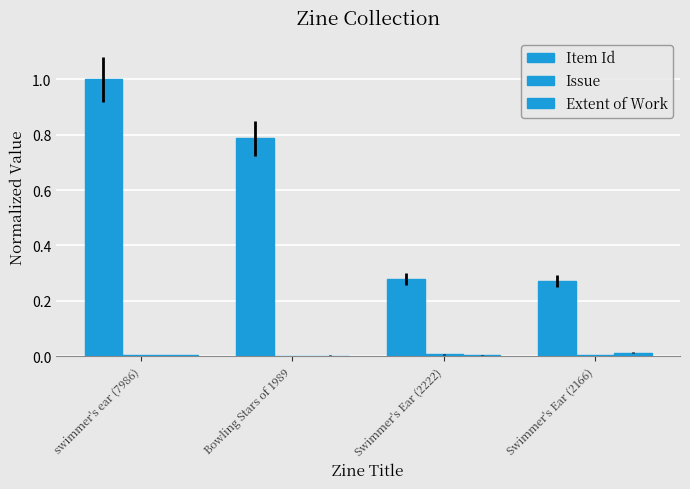

Count the number of categories in the chart.

4